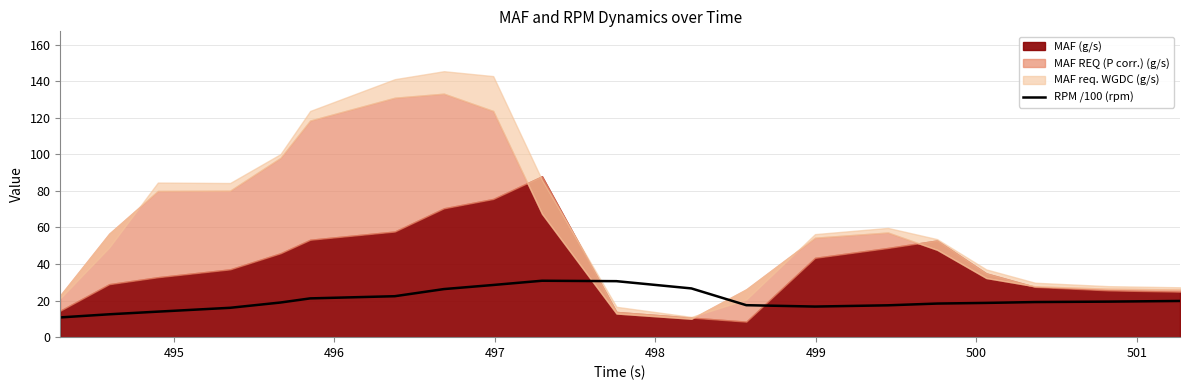

What is the maximum value for RPM /100 (rpm)?

30.9